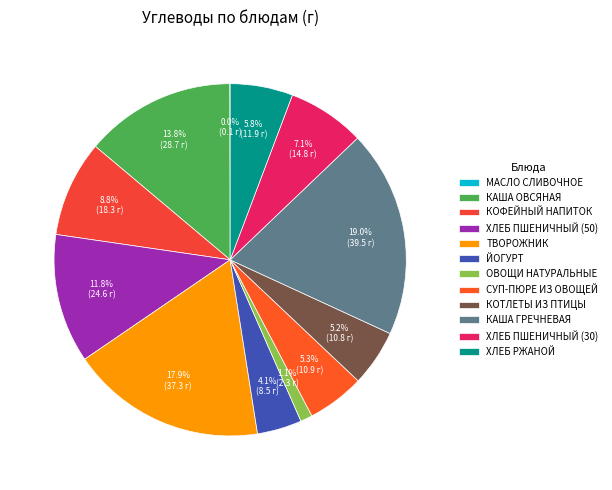

Is there any slice that represents more than half of the pie?

No